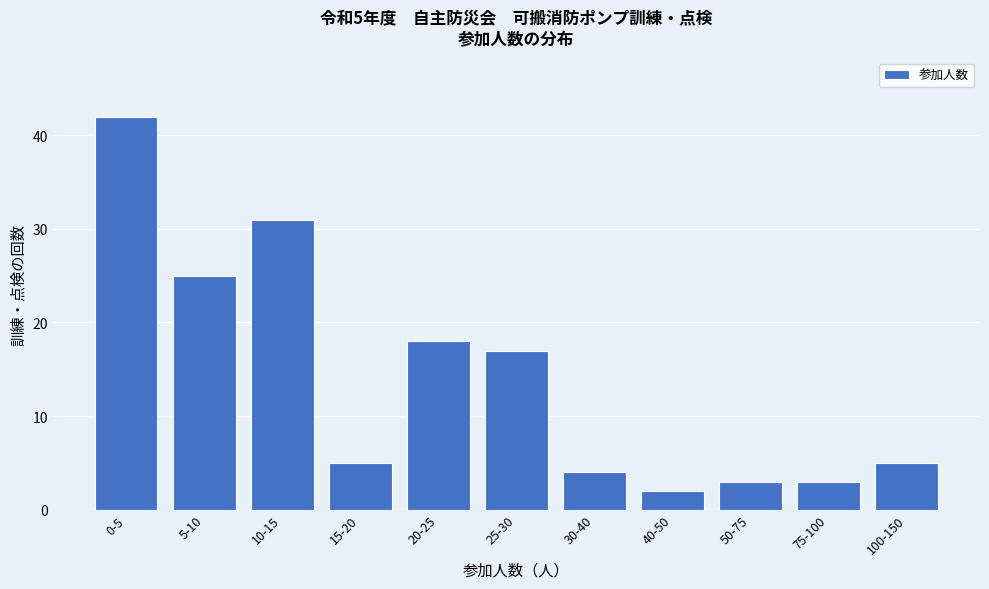

Reading left to right, extract all data points from this chart.

42	25	31	5	18	17	4	2	3	3	5